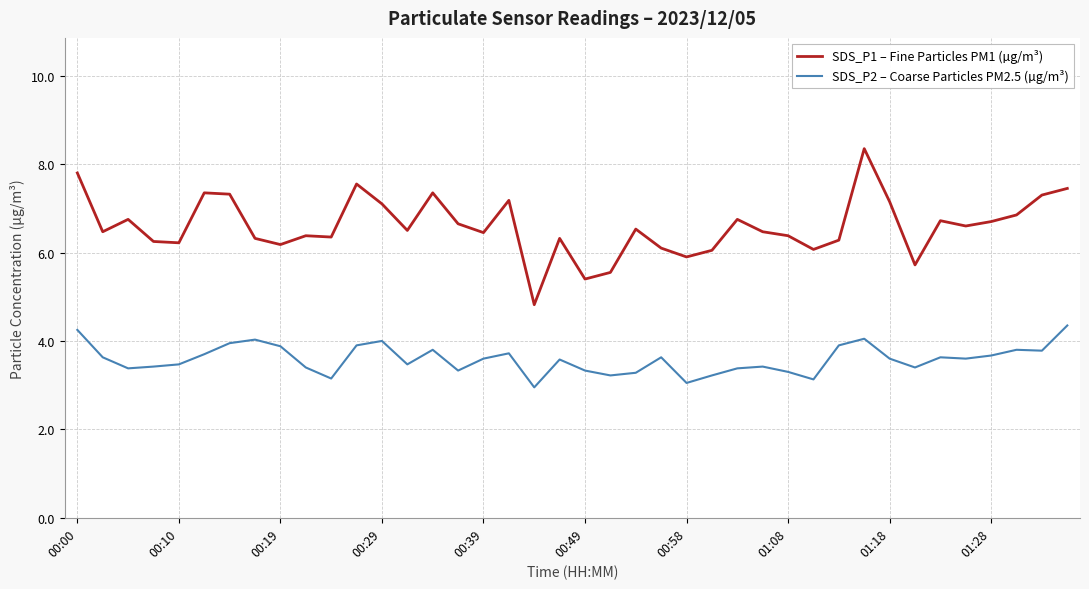

List the series in order of their peak value, lowest first.

SDS_P2 – Coarse Particles PM2.5 (µg/m³), SDS_P1 – Fine Particles PM1 (µg/m³)